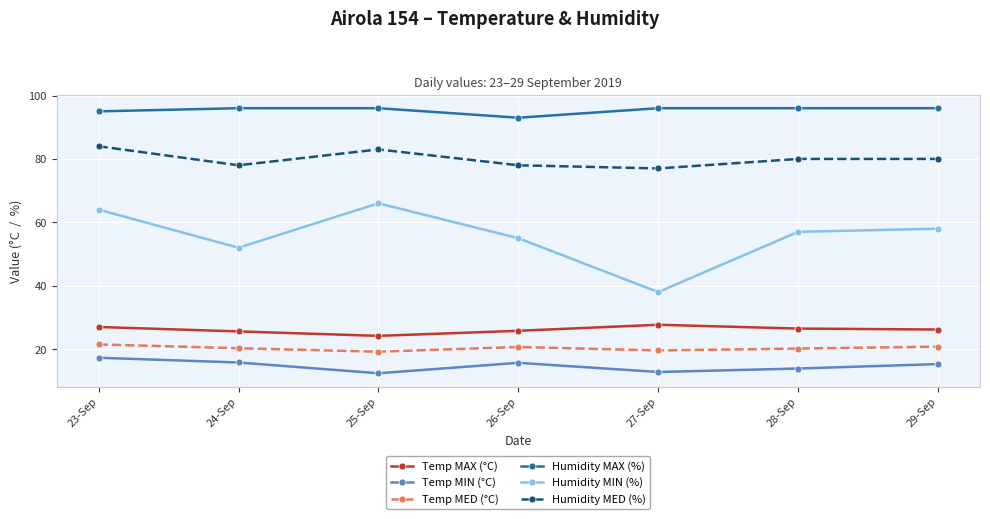

What is the value of the Humidity MED (%) point at the 2nd from the left?

78.0